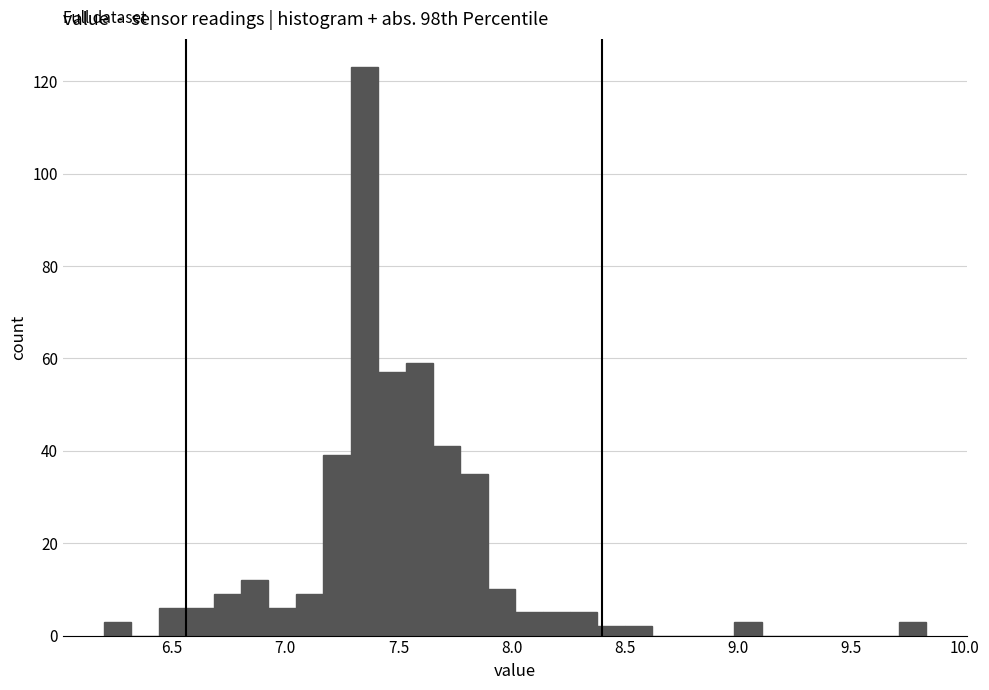

Read against the x-axis, roughly where is the centre of the tallest bar?

7.35